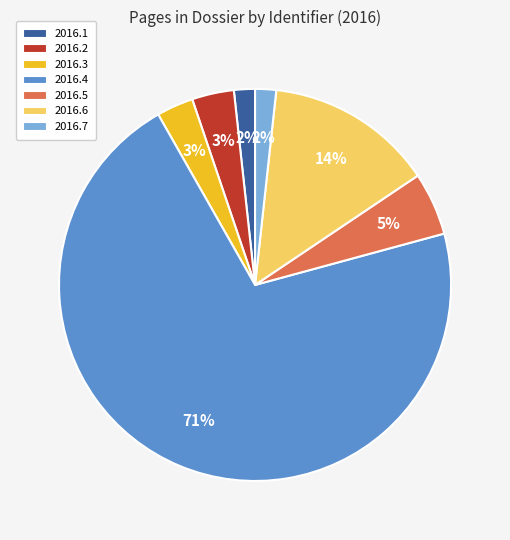

Does any single category account for the majority?

Yes